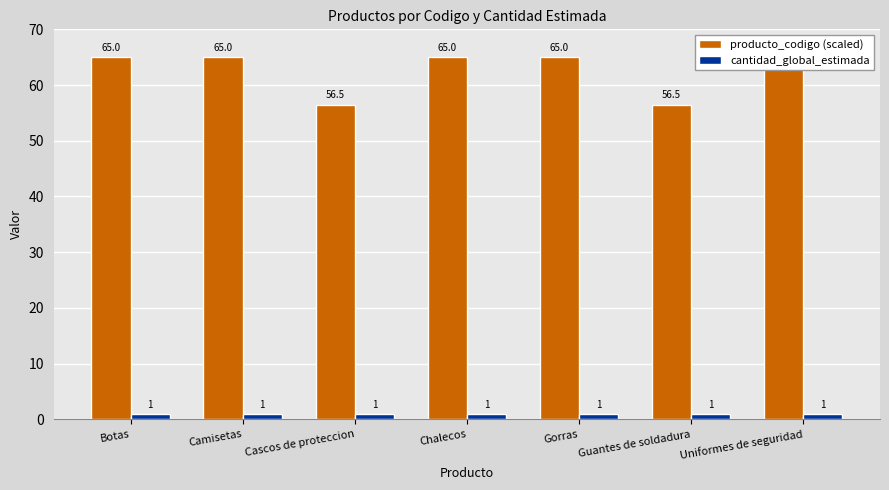

Between Botas and Camisetas, which series saw the biggest shift?

producto_codigo (scaled)